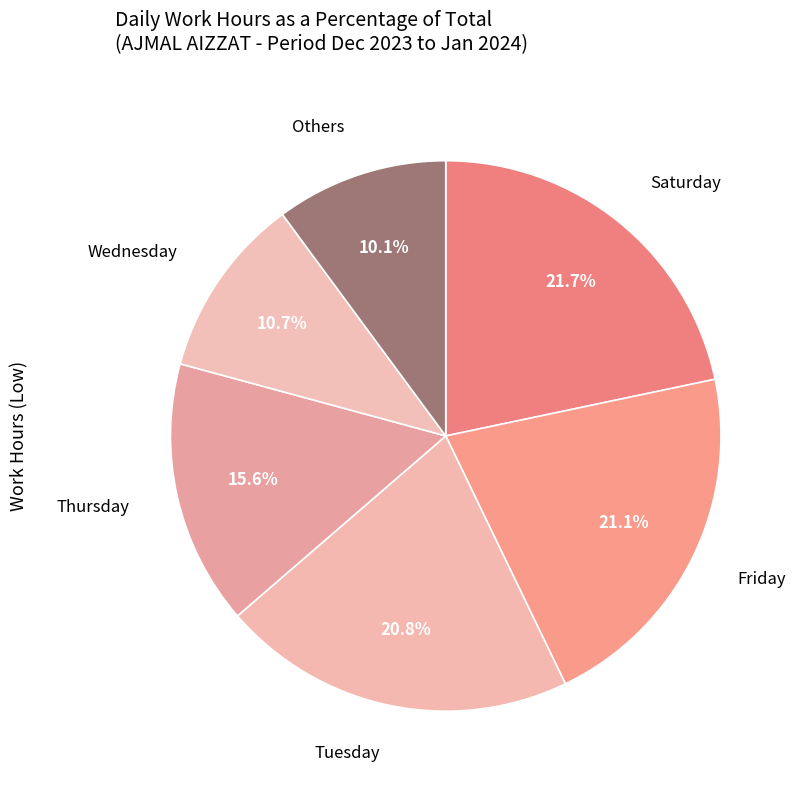

Combined, what portion of the pie is Saturday and Tuesday?

42.5%